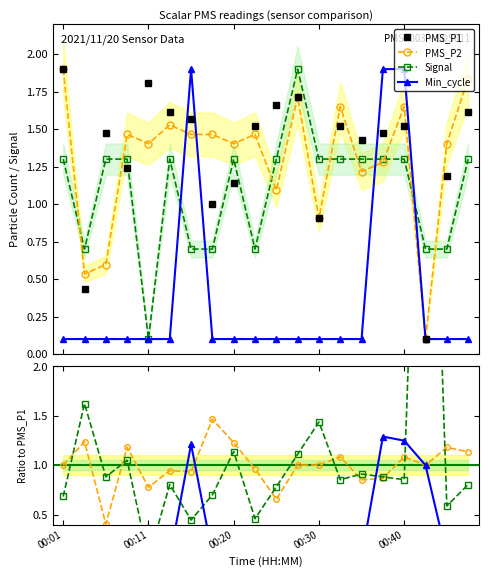

What are all the series names shown in the legend?

PMS_P1, PMS_P2, Signal, Min_cycle